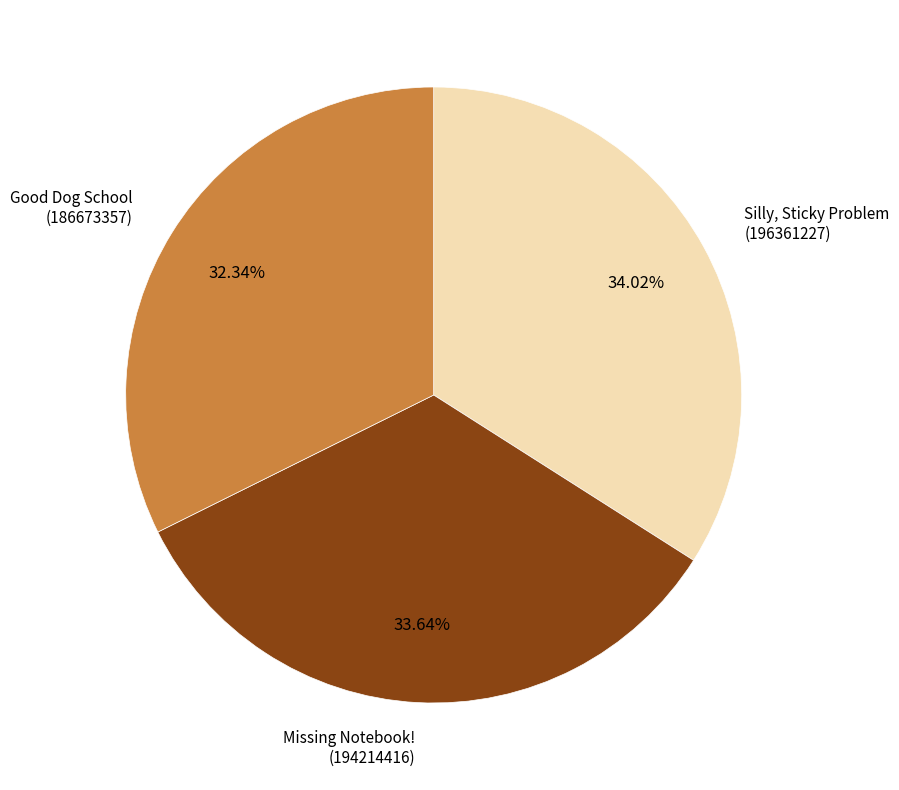

Approximately how many times larger is the value at Good Dog School (186673357) compared to Silly, Sticky Problem (196361227)?

1.0